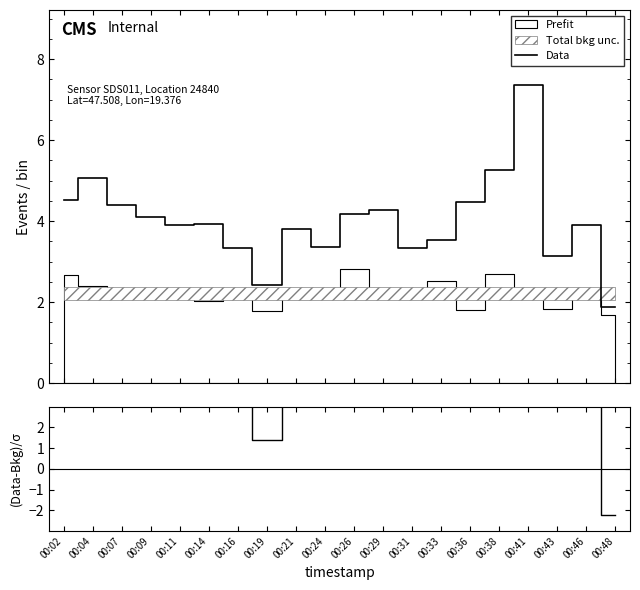

How many times do (Data-Bkg)/σ and Data cross each other?

3